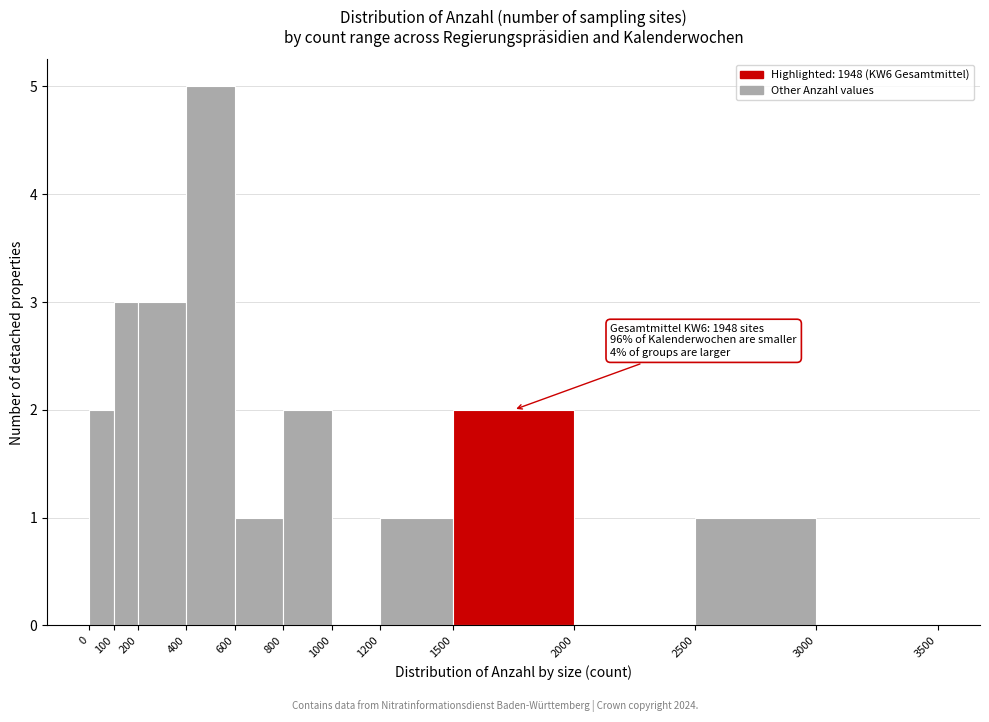

Which range on the x-axis has the tallest bar?

400 to 600